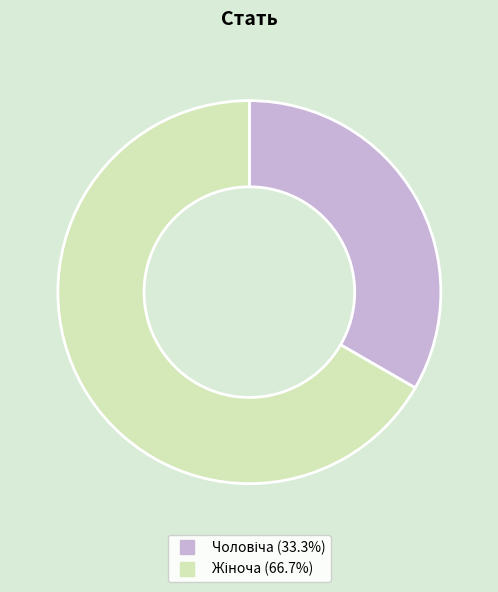

Is there any slice that represents more than half of the pie?

Yes